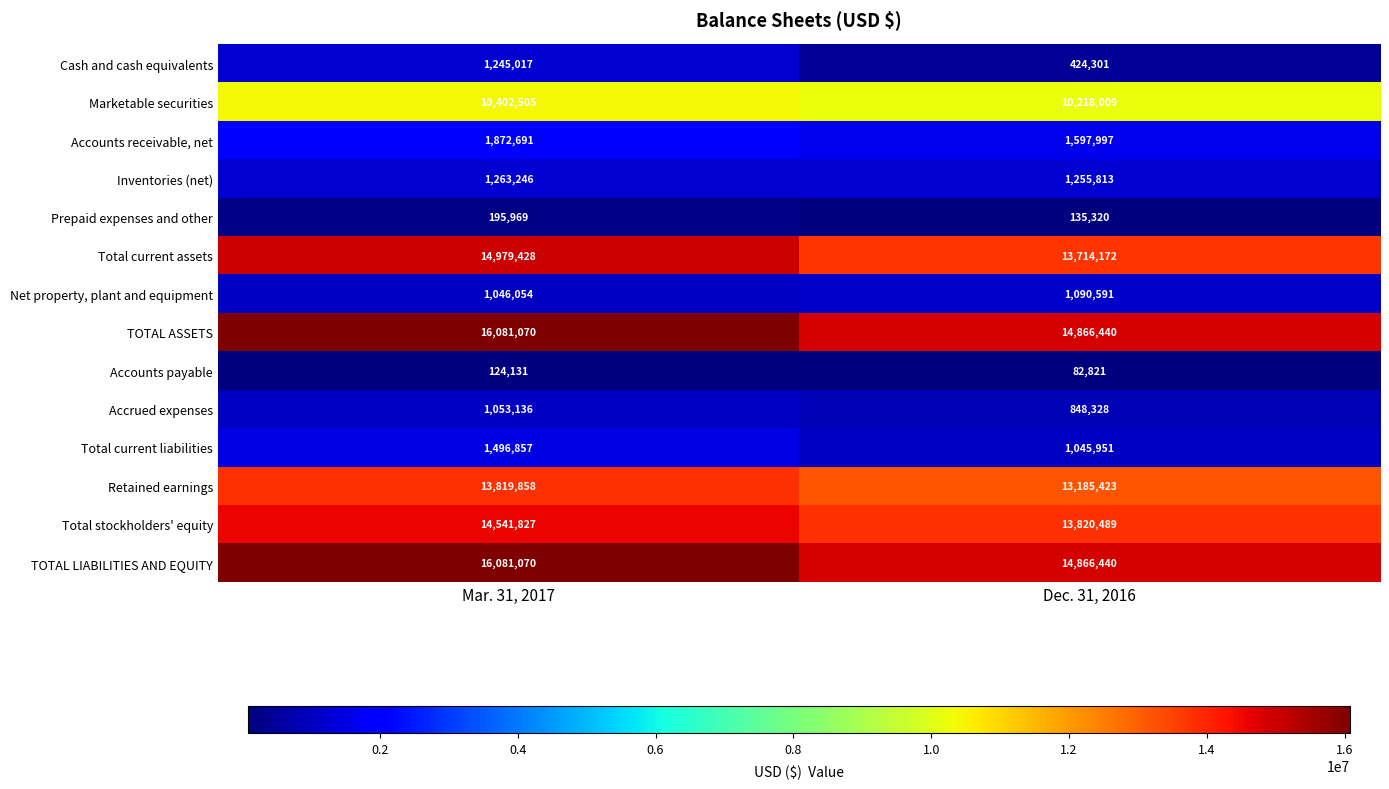

Is it true that Accrued expenses equals 373886 at Mar. 31, 2017?

False